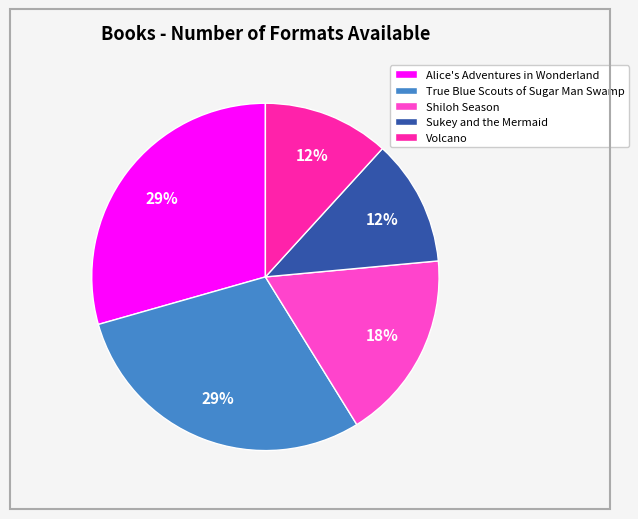

Do Shiloh Season and True Blue Scouts of Sugar Man Swamp together represent more than half of the pie?

No